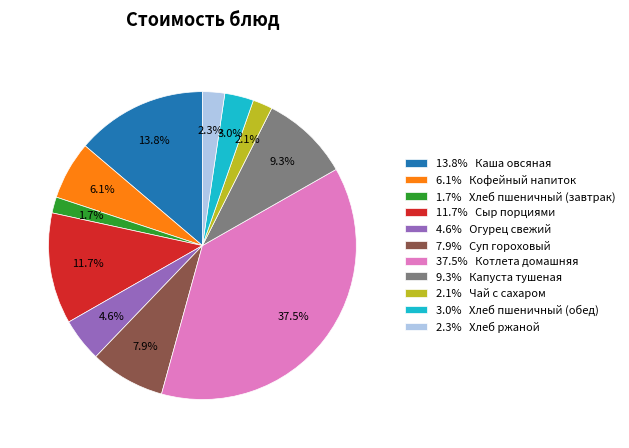

What is the ratio of the value at 11.7% Сыр порциями to the value at 13.8% Каша овсяная?

0.8